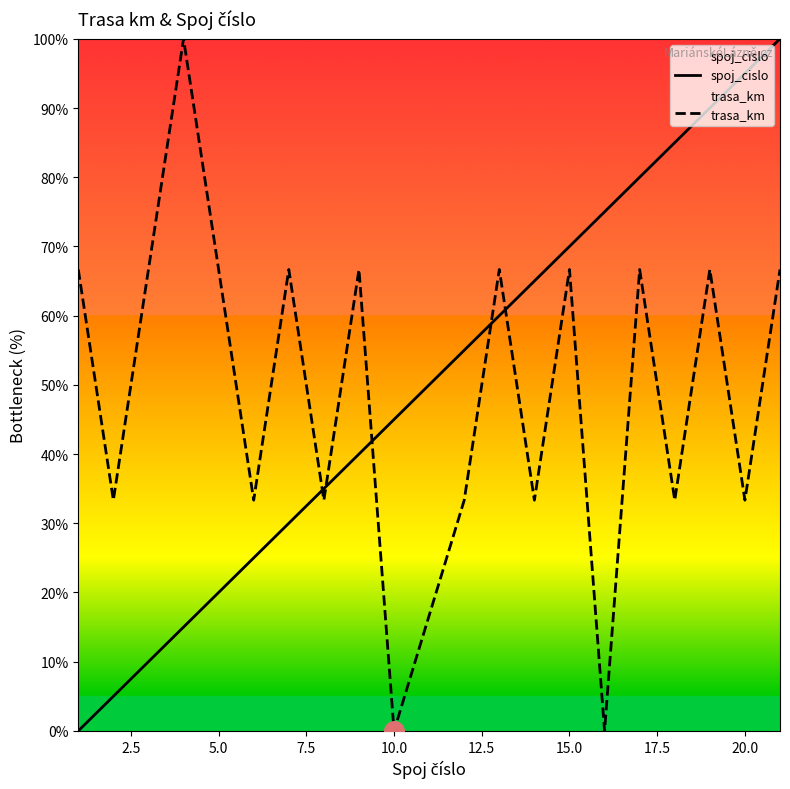

Is it true that trasa_km equals 98.9 at 15.0?

False